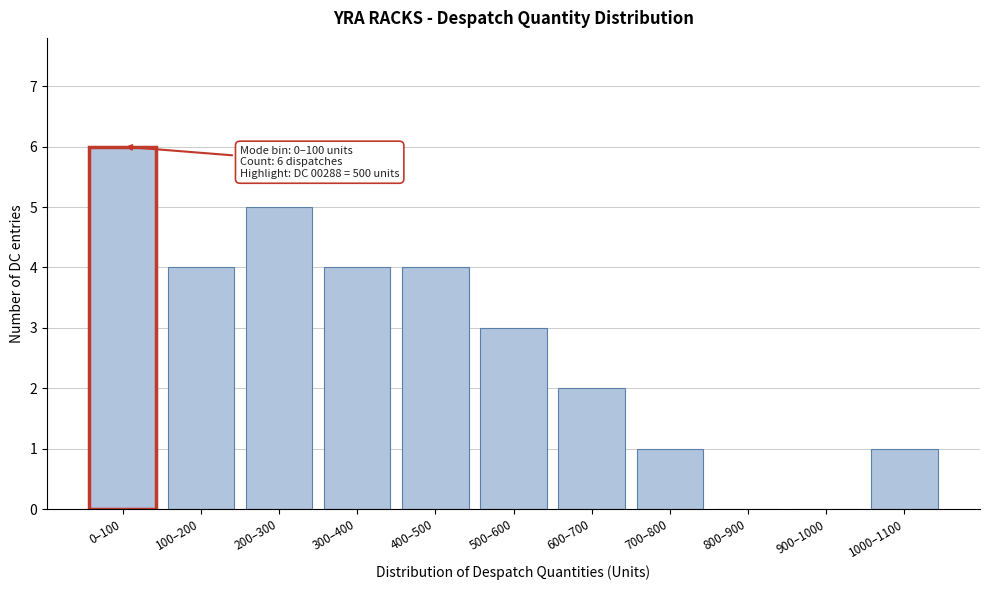

Reading left to right, what are all the values shown in this chart?

0–100=6	100–200=4	200–300=5	300–400=4	400–500=4	500–600=3	600–700=2	700–800=1	800–900=0	900–1000=0	1000–1100=1